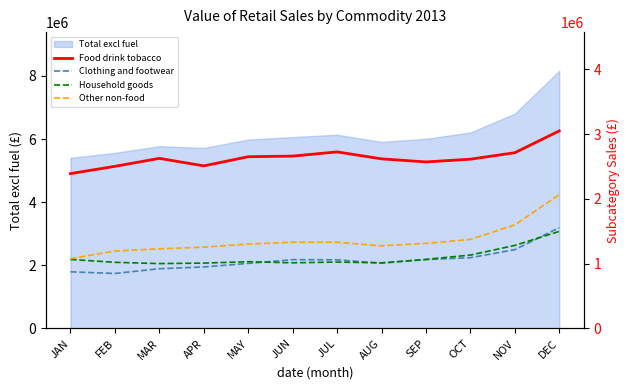

Rank the series at JAN from lowest to highest value.

Clothing and footwear, Household goods, Other non-food, Food drink tobacco